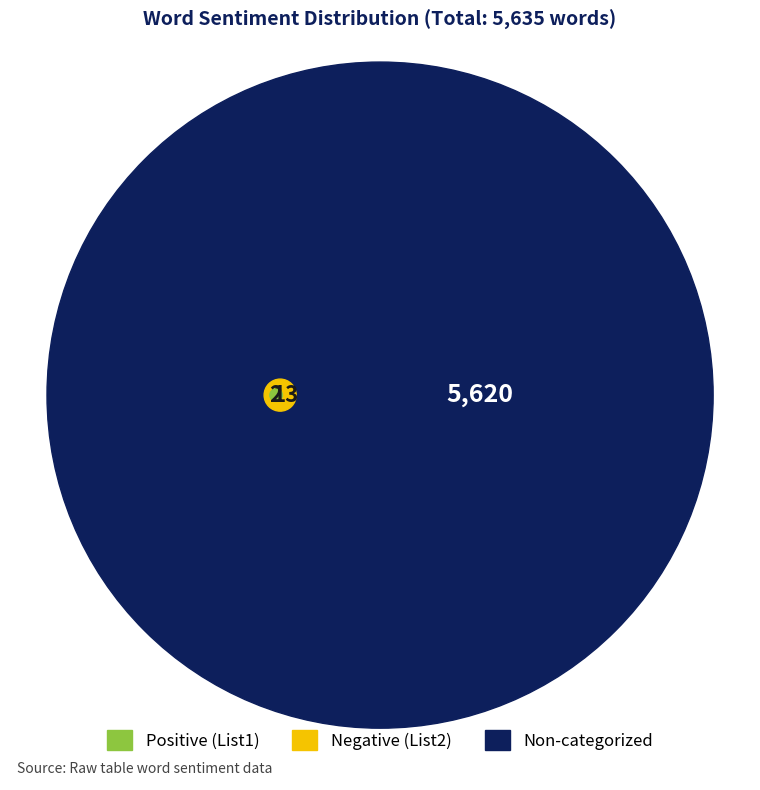

What portion of the pie excludes Words in Sentiment List#2?

99.8%